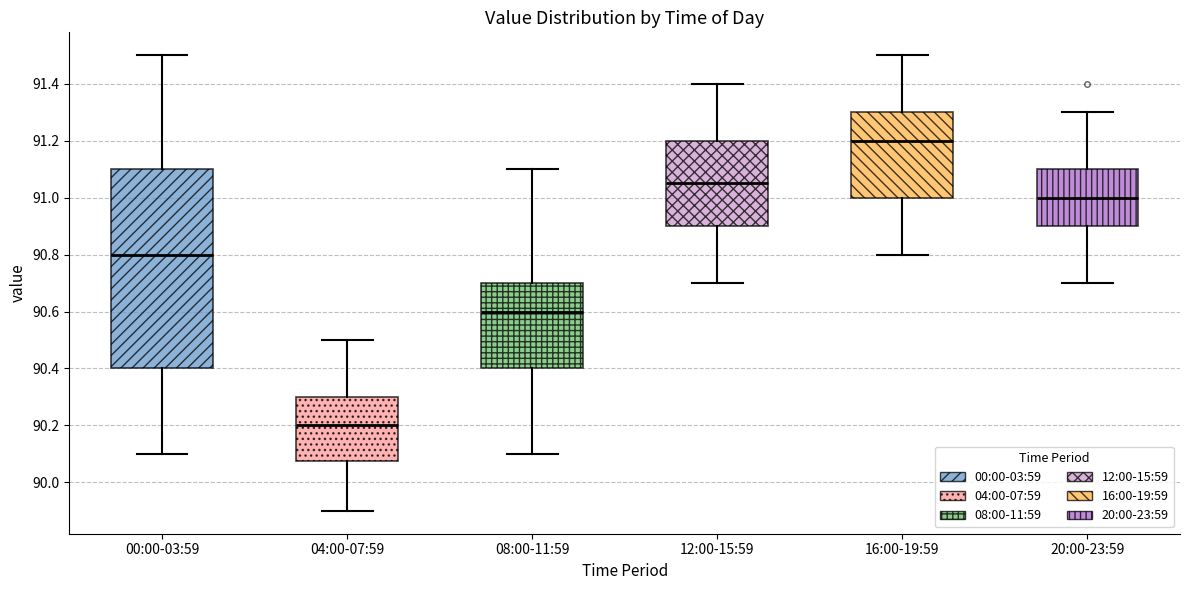

Where is the lower edge of the box for 00:00-03:59 on the y-axis? The values are not printed on the chart, so give them approximately, as read against the axis.

90.40